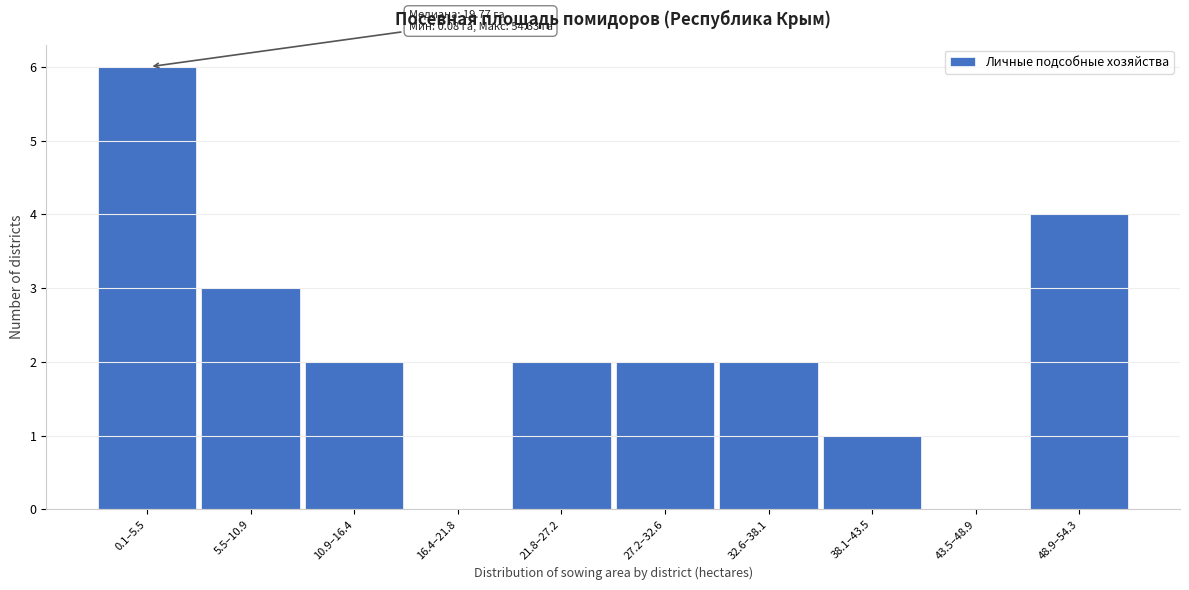

Reading left to right, what are all the values shown in this chart?

0.1–5.5=6	5.5–10.9=3	10.9–16.4=2	16.4–21.8=0	21.8–27.2=2	27.2–32.6=2	32.6–38.1=2	38.1–43.5=1	43.5–48.9=0	48.9–54.3=4